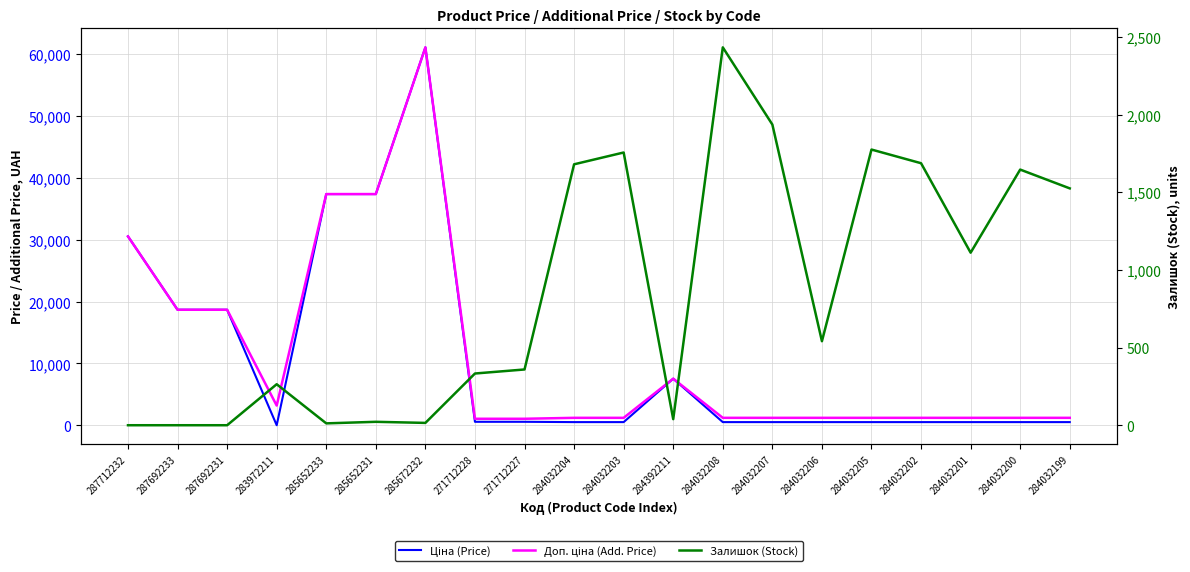

What is the label of the 13th point from the left?

284032208